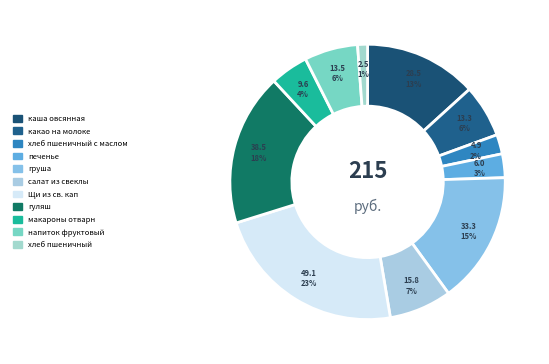

What percentage is the печенье slice, to the nearest percent?

3%